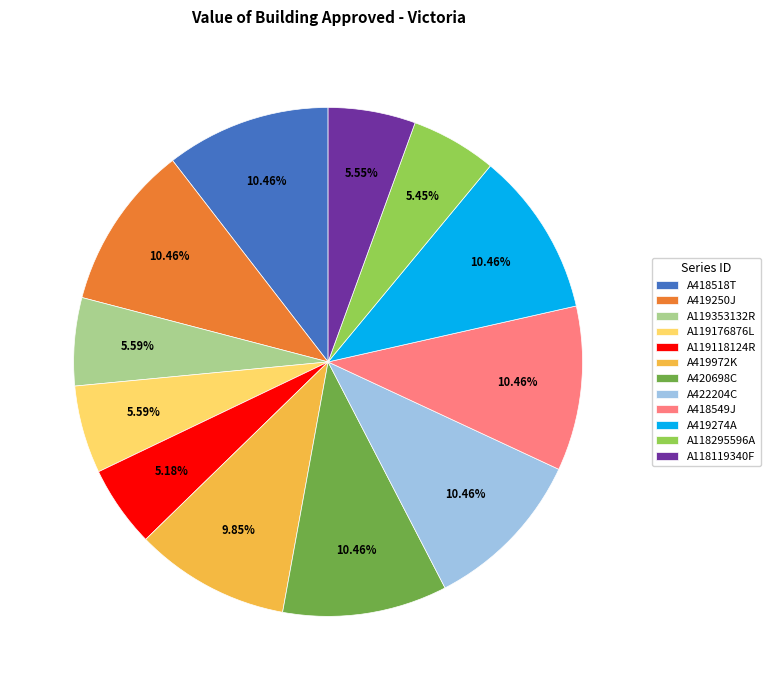

To the nearest percent, what is the combined percentage of A420698C and A419274A?

21%